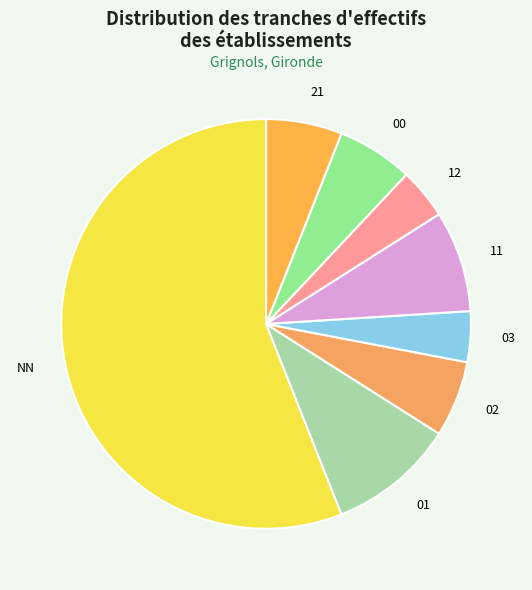

Does any single category account for the majority?

Yes